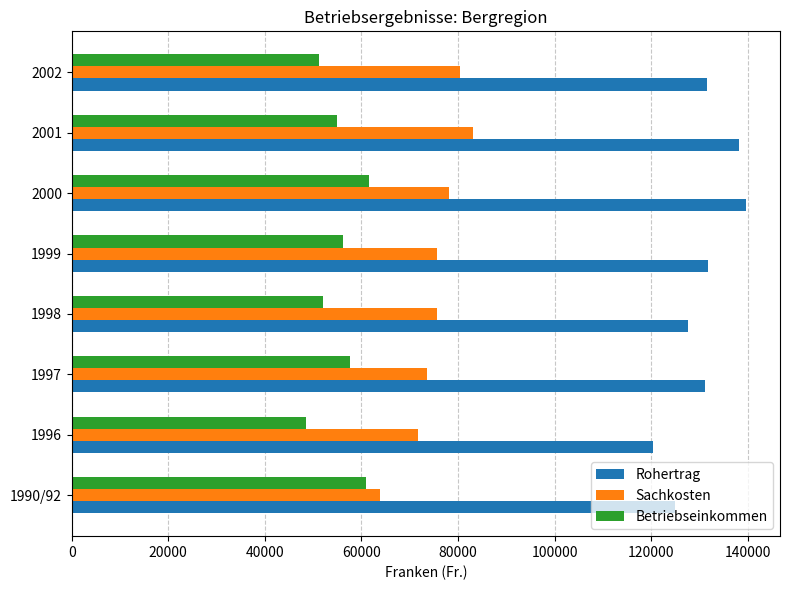

Rank the series by their average value, from lowest to highest.

Betriebseinkommen, Sachkosten, Rohertrag